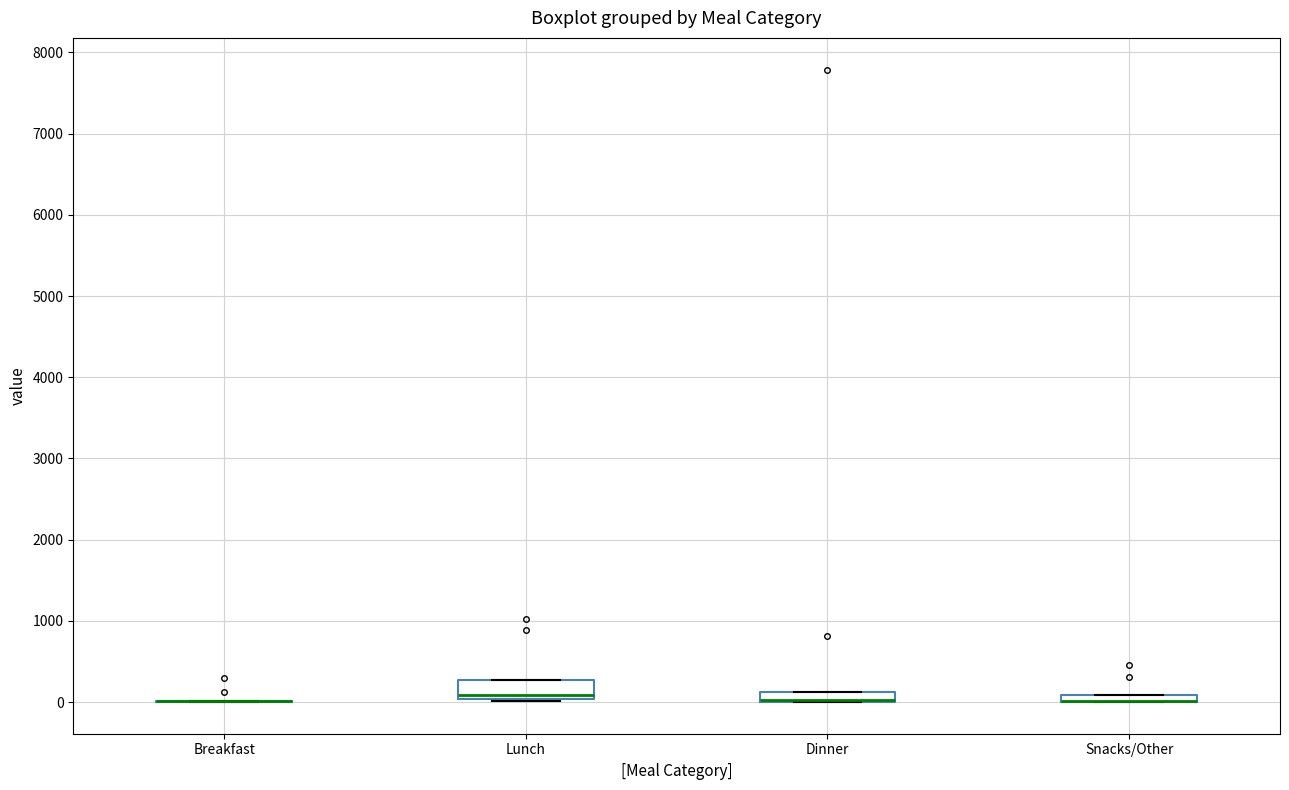

Where is the lower edge of the box for Dinner on the y-axis? The values are not printed on the chart, so give them approximately, as read against the axis.

0